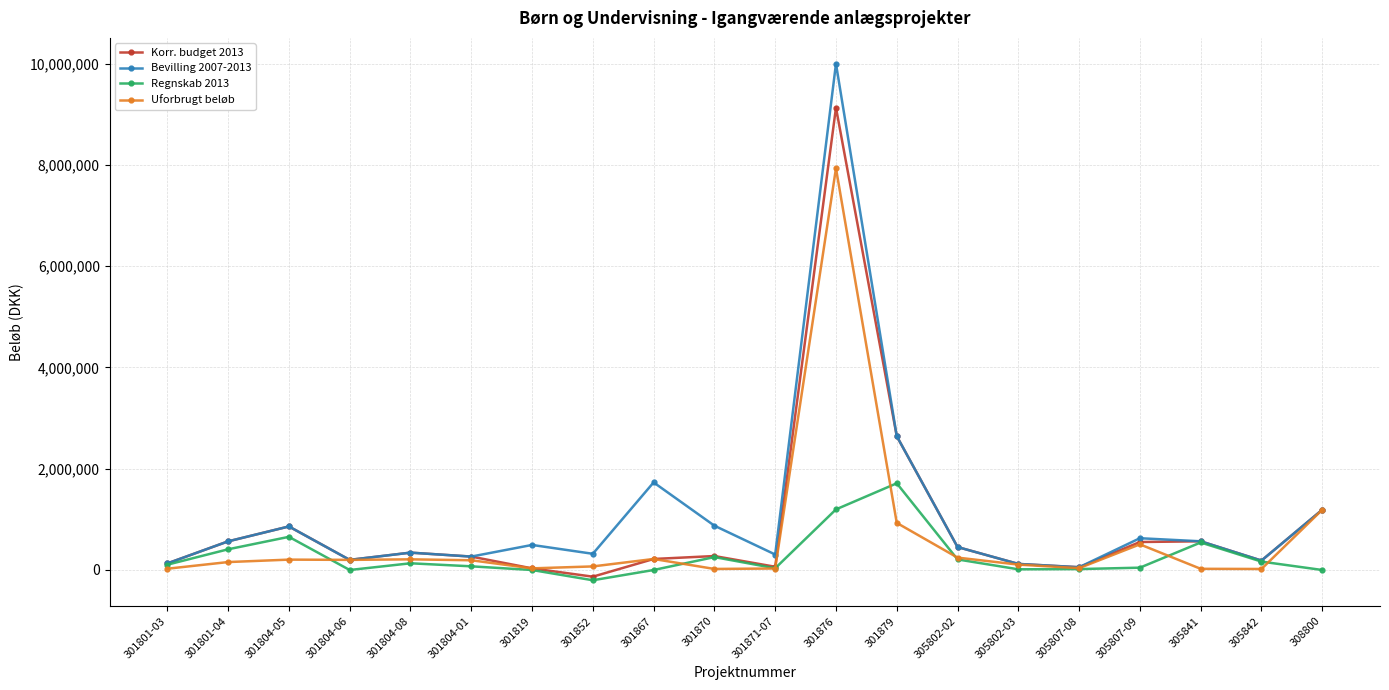

At which category does the chart reach its peak across all series?

301876